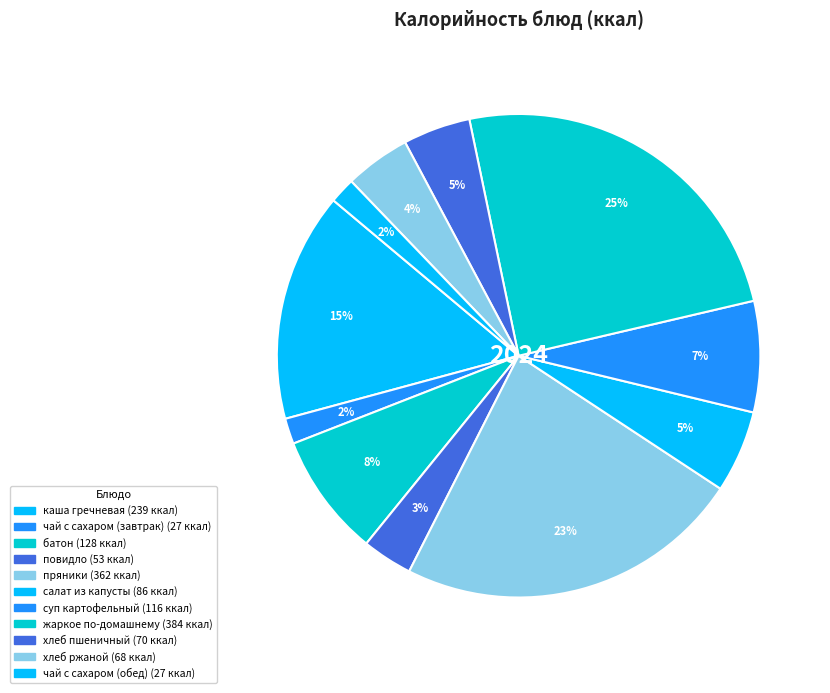

To the nearest percent, what percentage of the pie is пряники?

23%